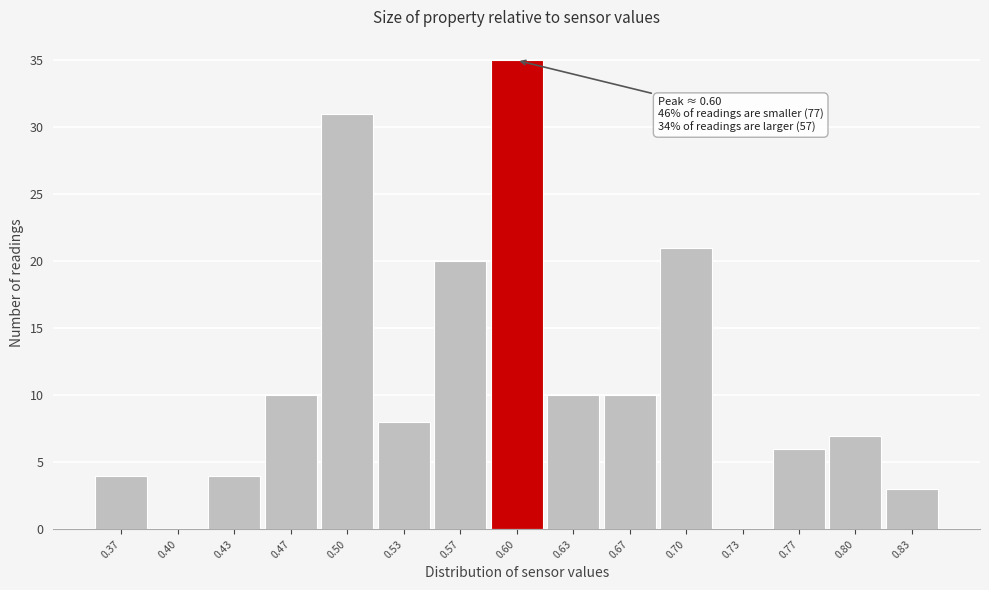

Which range on the x-axis has the tallest bar?

0.585 to 0.615